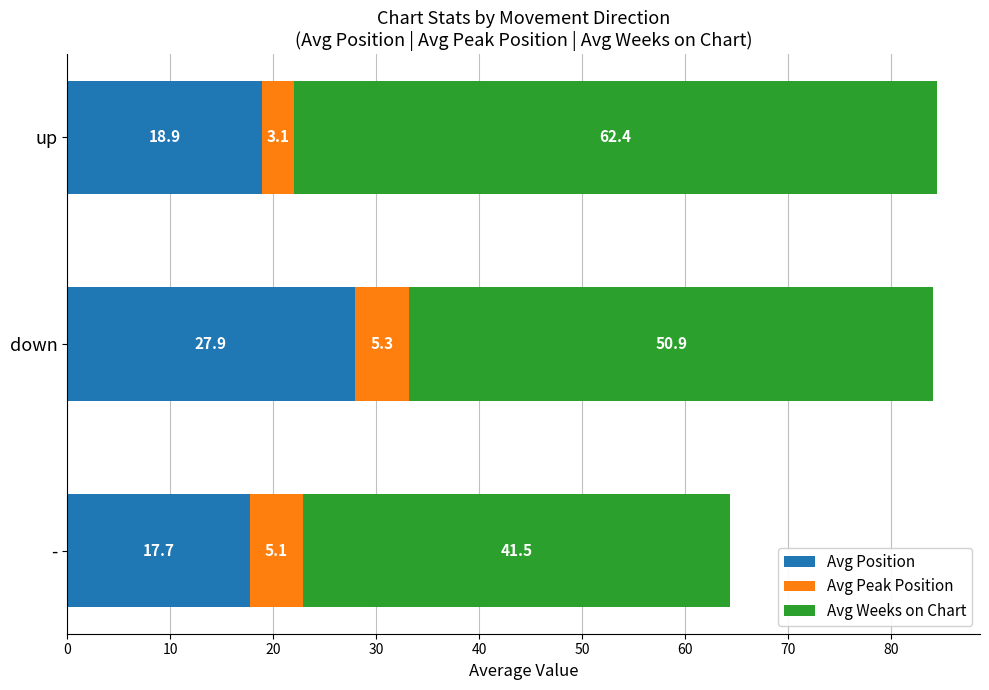

At which category is the sum across all series the highest?

up